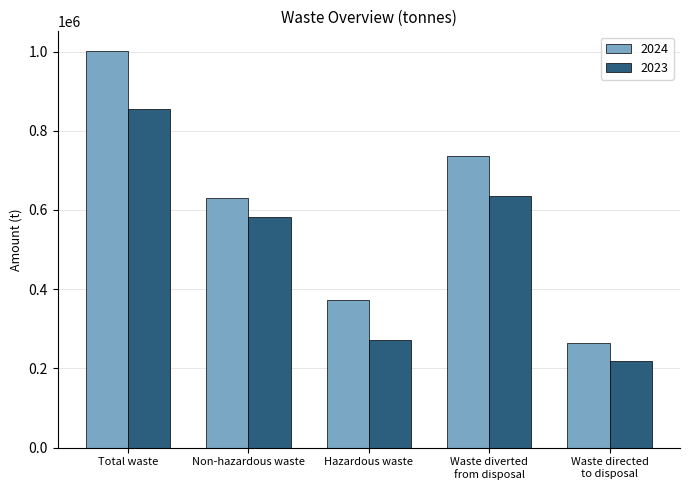

The 2024 series shows 1001027 at Total waste. True or false?

True